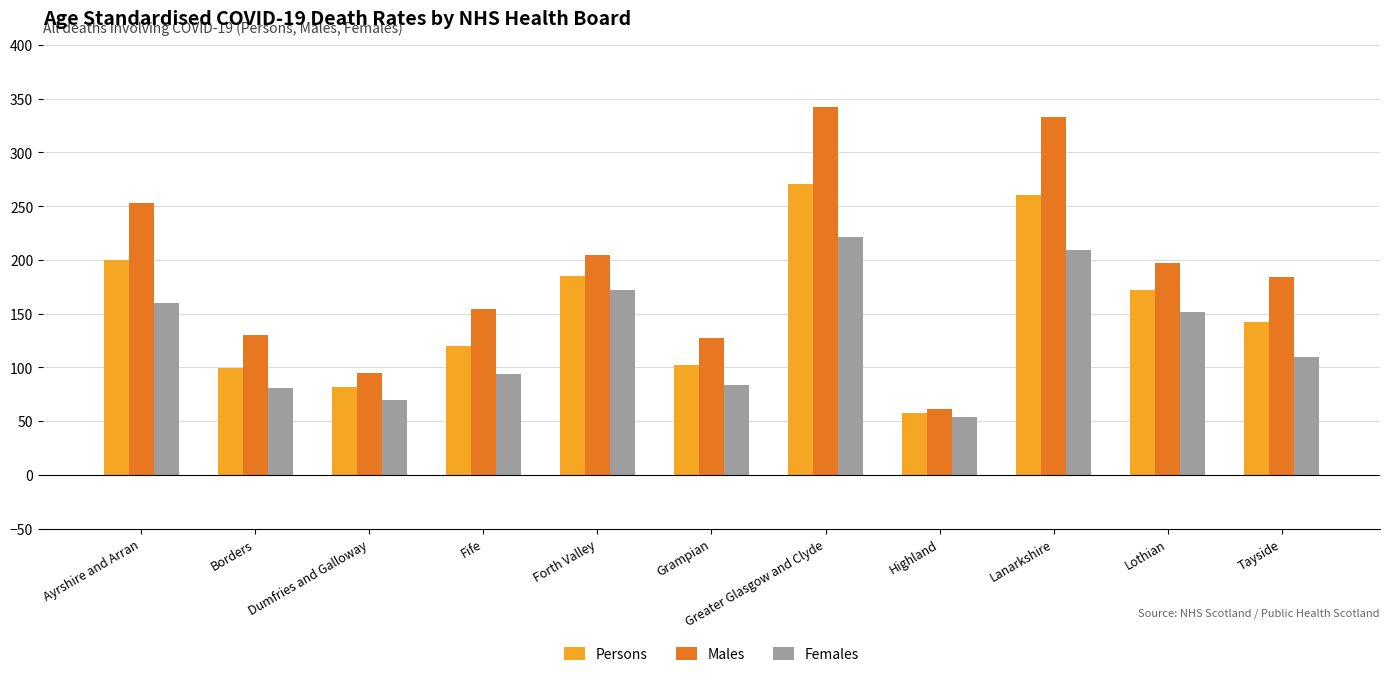

At how many categories does at least one series exceed 292?

2